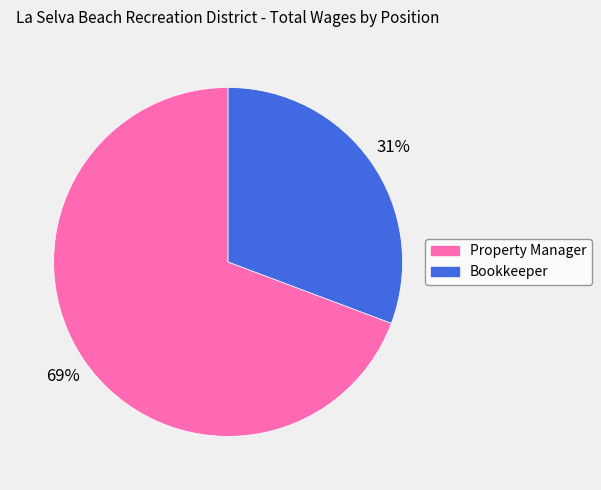

Rank the categories by value from highest to lowest.

Property Manager, Bookkeeper